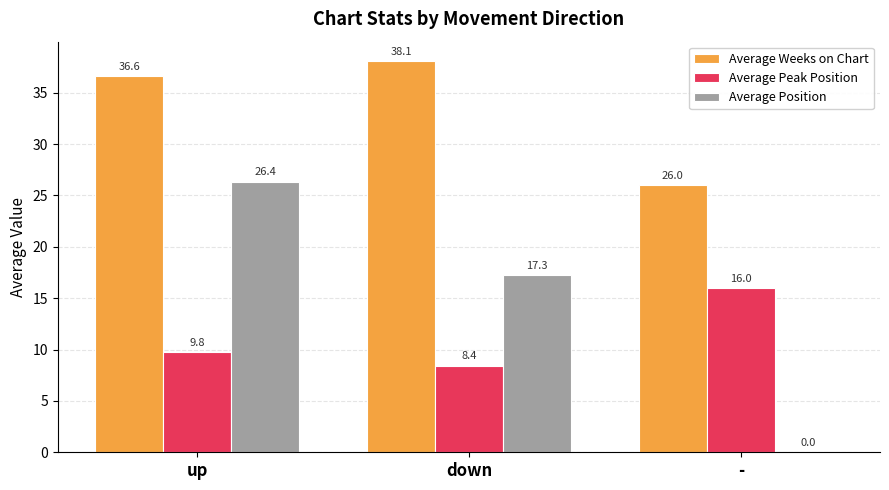

What is the approximate value of Average Weeks on Chart at up?

36.6